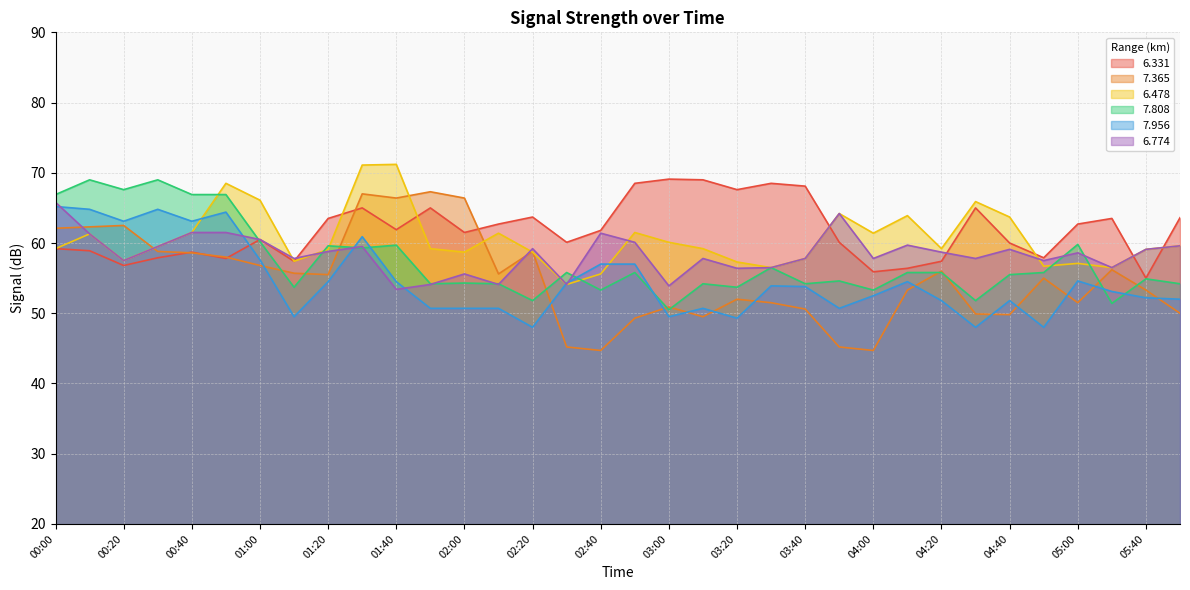

Does the chart display data point markers on the line(s)?

No